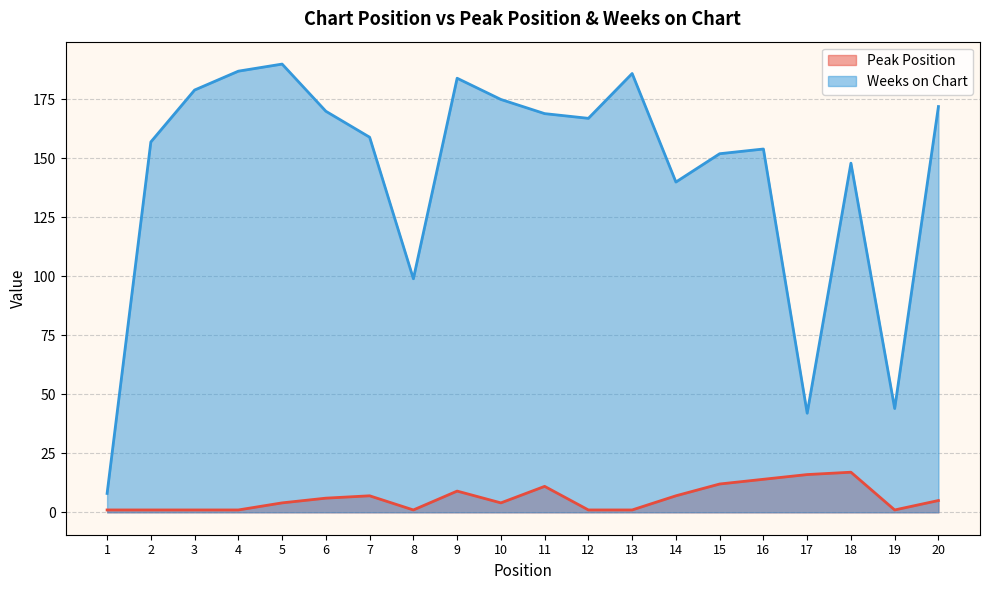

Reading left to right, what are all the values shown in this chart?

Peak Position: 1=1	2=1	3=1	4=1	5=4	6=6	7=7	8=1	9=9	10=4	11=11	12=1	13=1	14=7	15=12	16=14	17=16	18=17	19=1	20=5
Weeks on Chart: 1=8	2=157	3=179	4=187	5=190	6=170	7=159	8=99	9=184	10=175	11=169	12=167	13=186	14=140	15=152	16=154	17=42	18=148	19=44	20=172